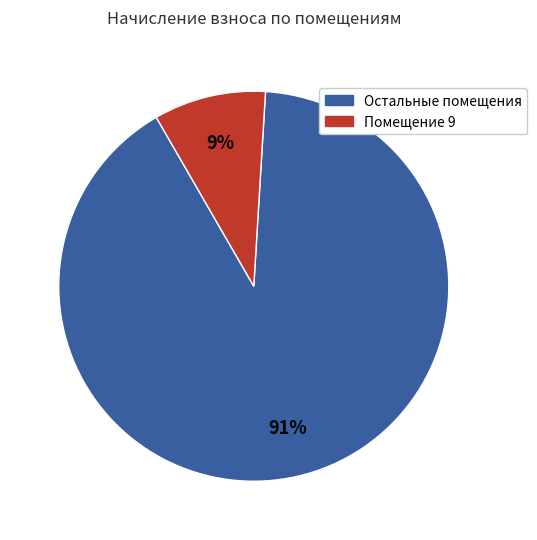

Is there a majority slice in this chart?

Yes